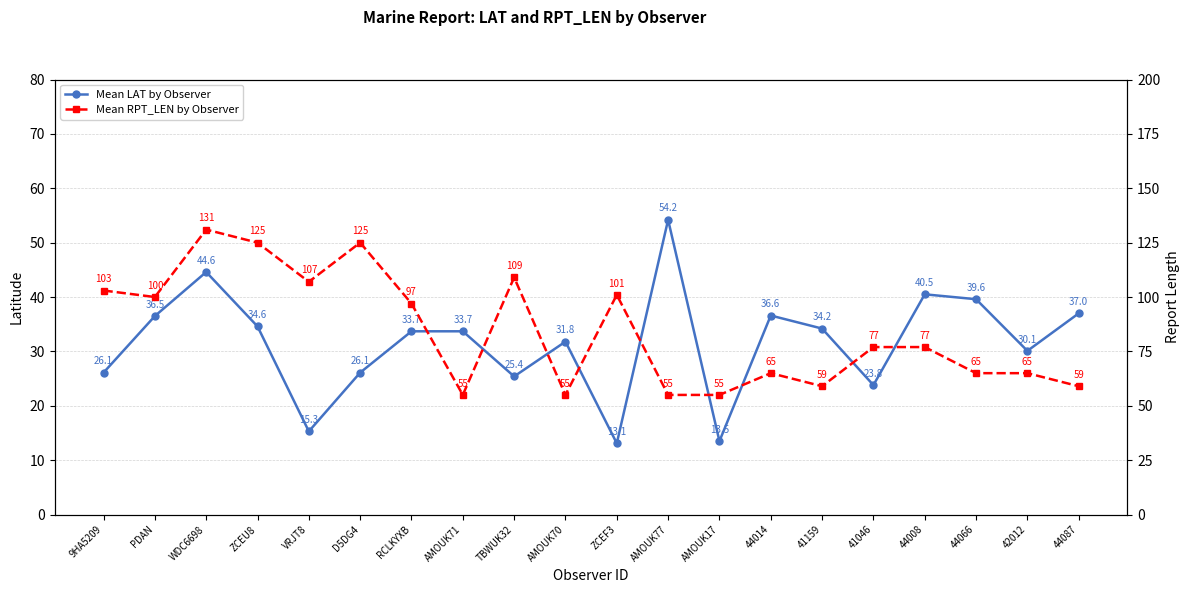

Which series has the largest total across all categories?

Mean RPT_LEN by Observer